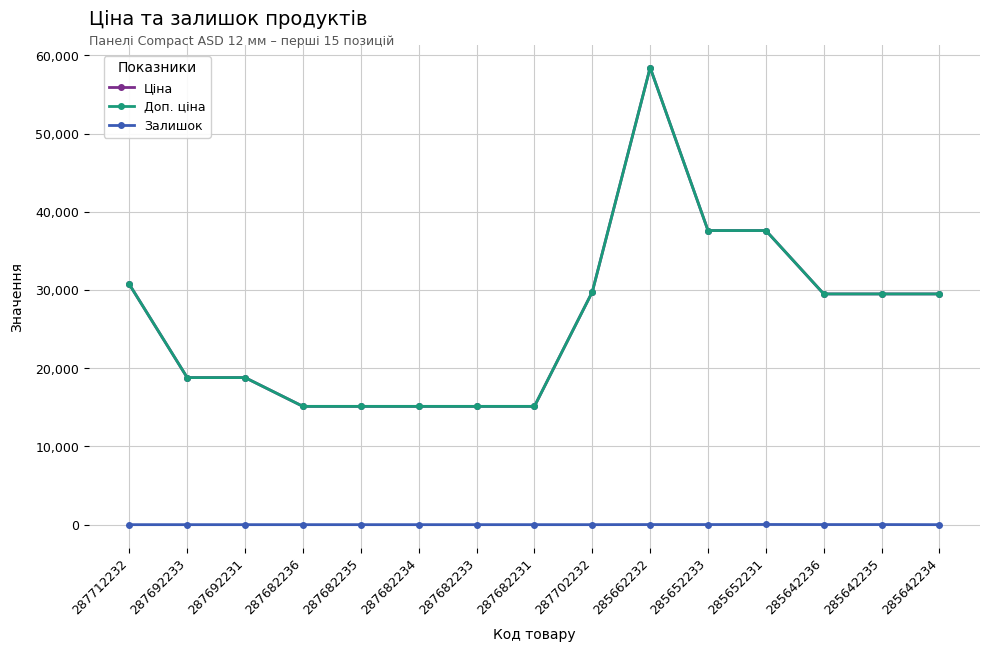

Does the chart have visible grid lines?

Yes